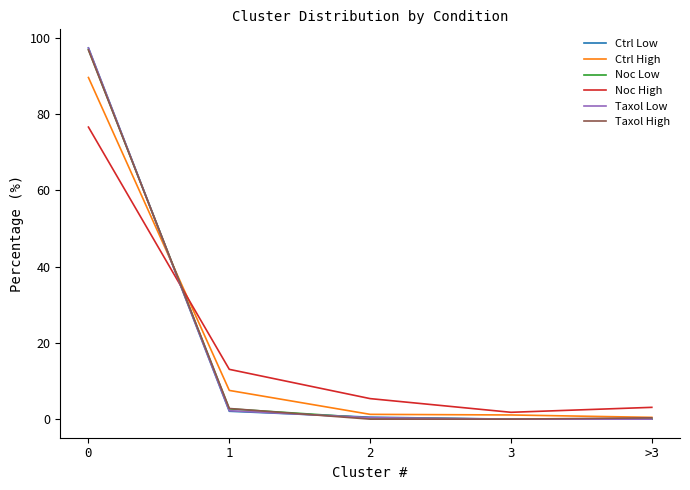

What is the sum of all Taxol Low values?

100.0